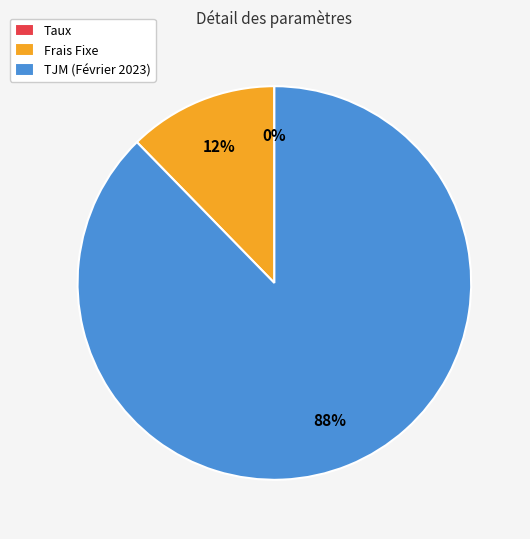

The Frais Fixe slice represents 12% of the pie. True or false?

True